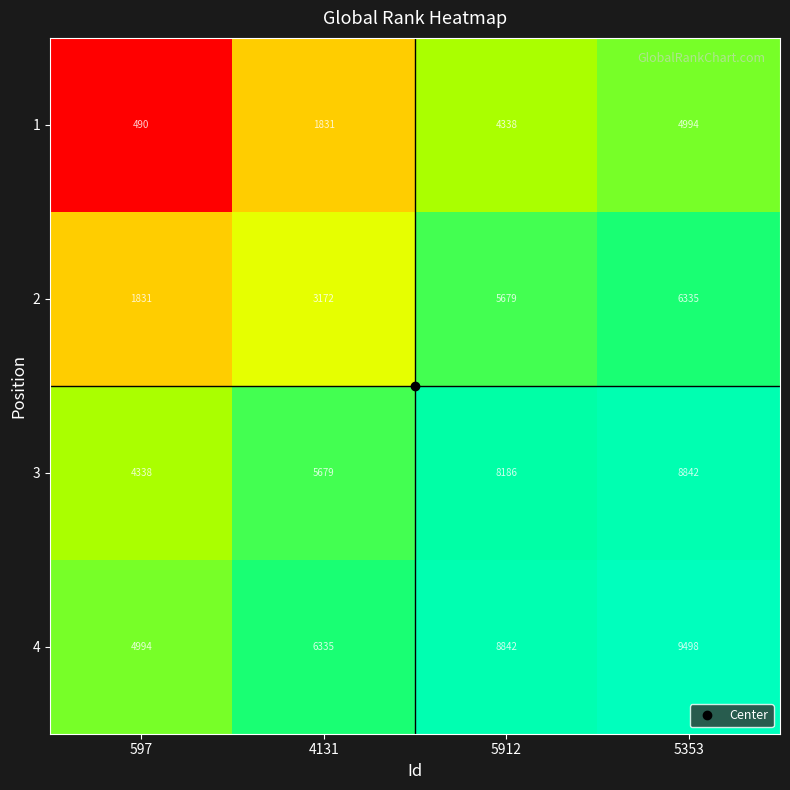

What is the difference between the maximum and minimum values in the 4 series?

4504